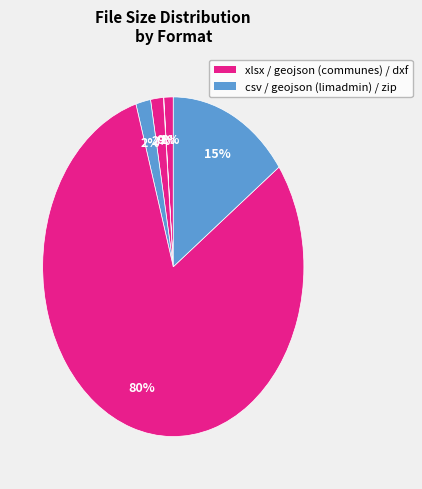

To the nearest percent, what is the average slice percentage?

17%